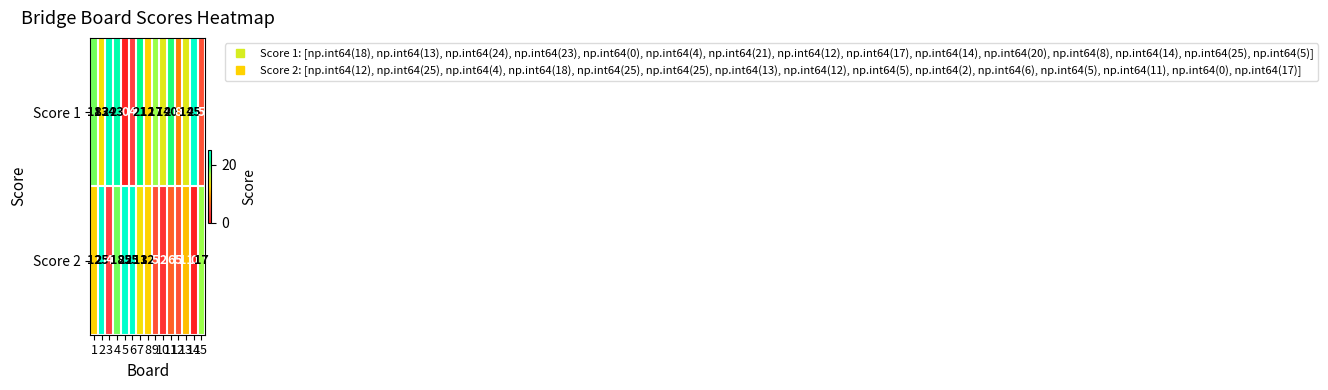

List the series in order of their peak value, lowest first.

Score 1, Score 2